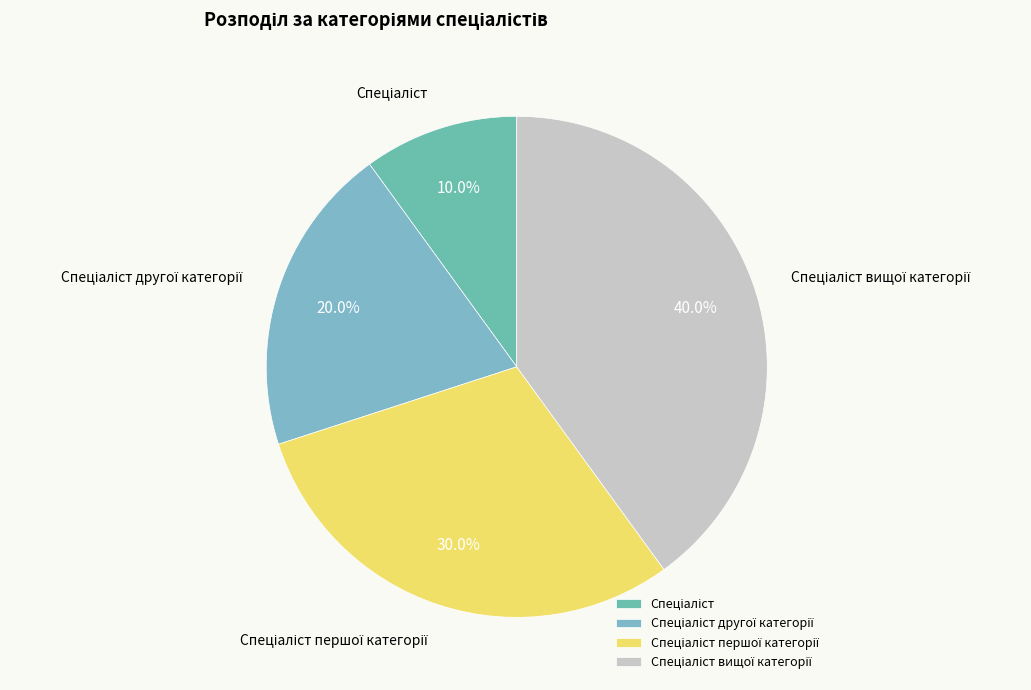

Is there a majority slice in this chart?

No